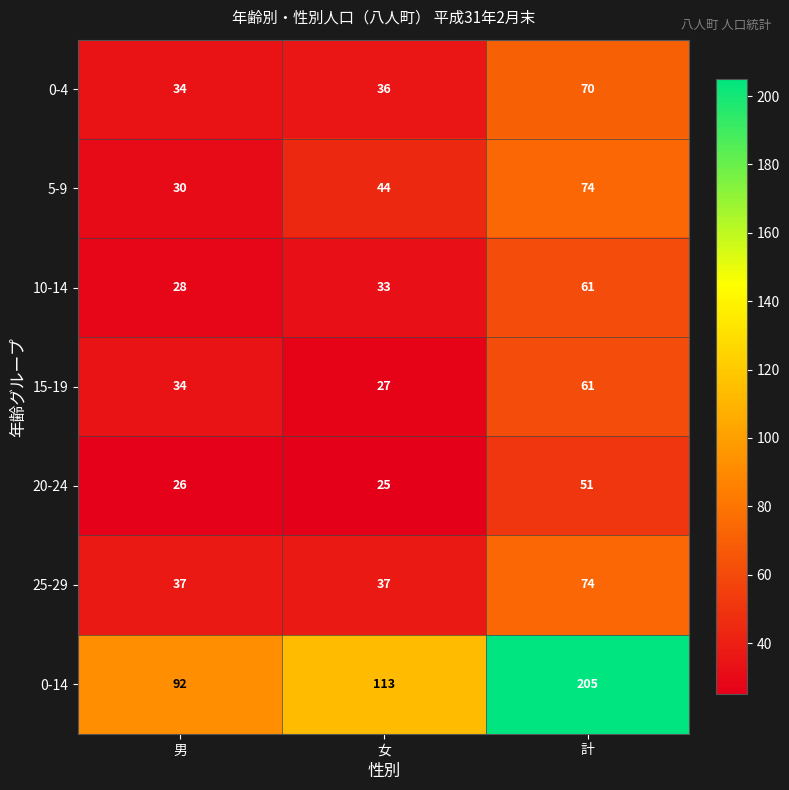

Which series has the widest spread of values?

0-14